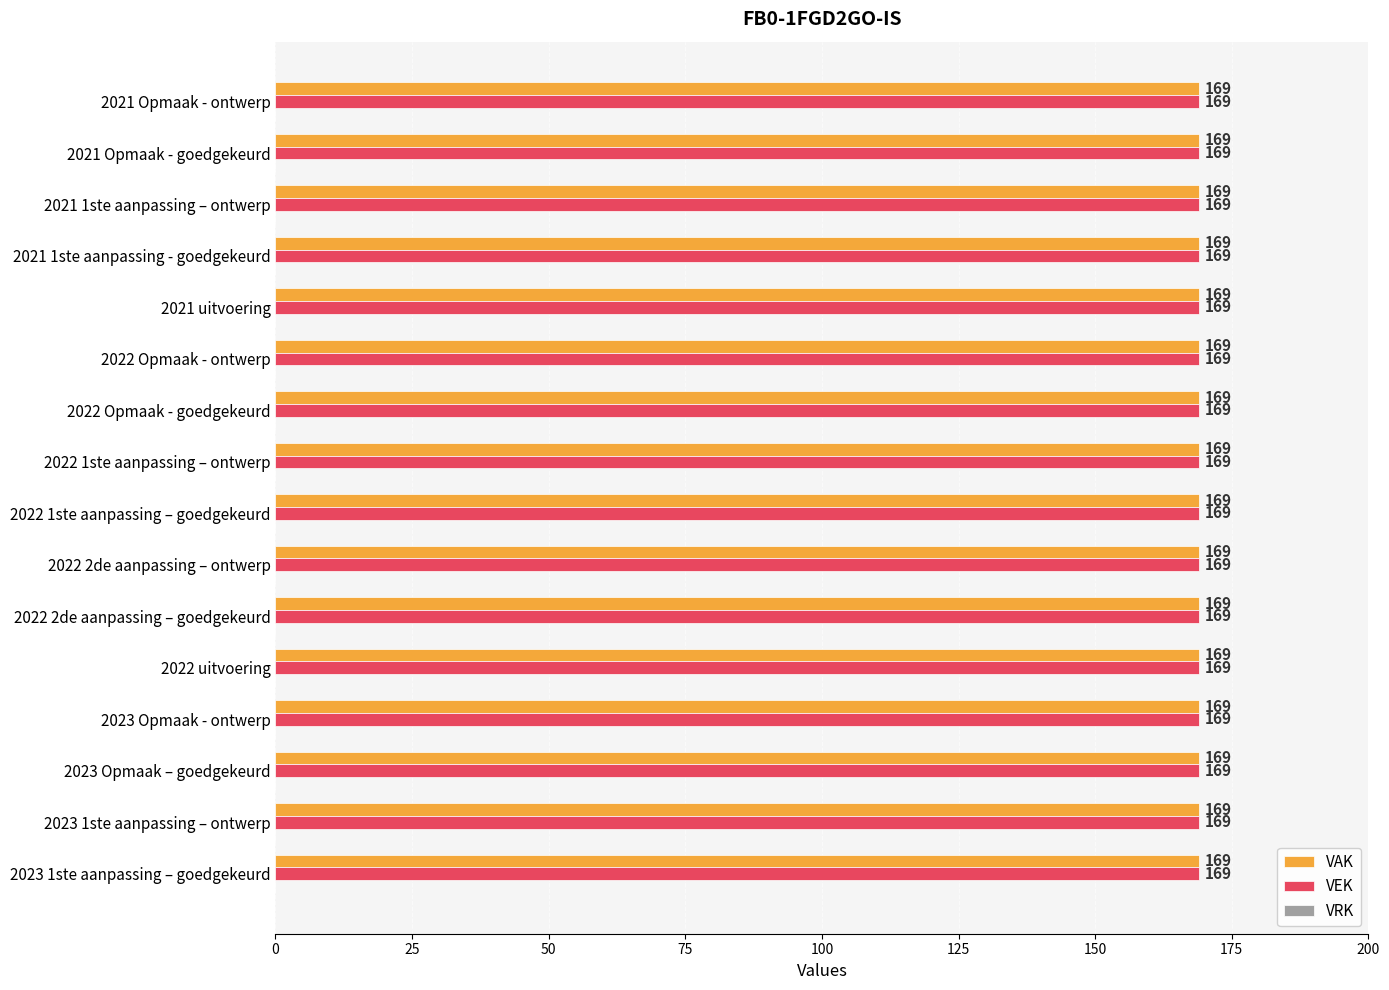

How many groups of bars are there?

16